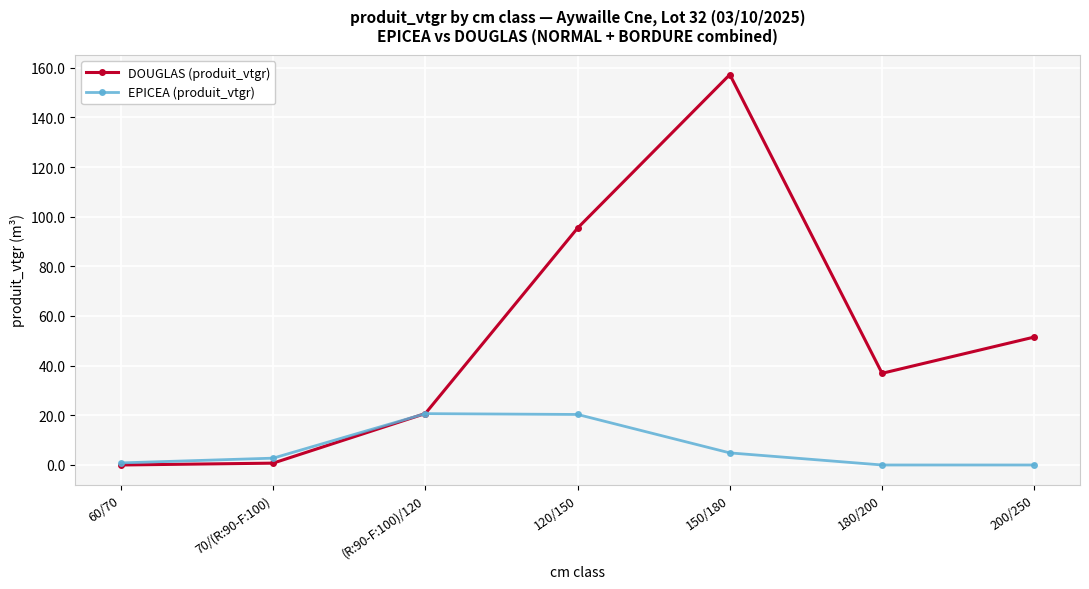

What is the label of the 2nd point from the right?

180/200